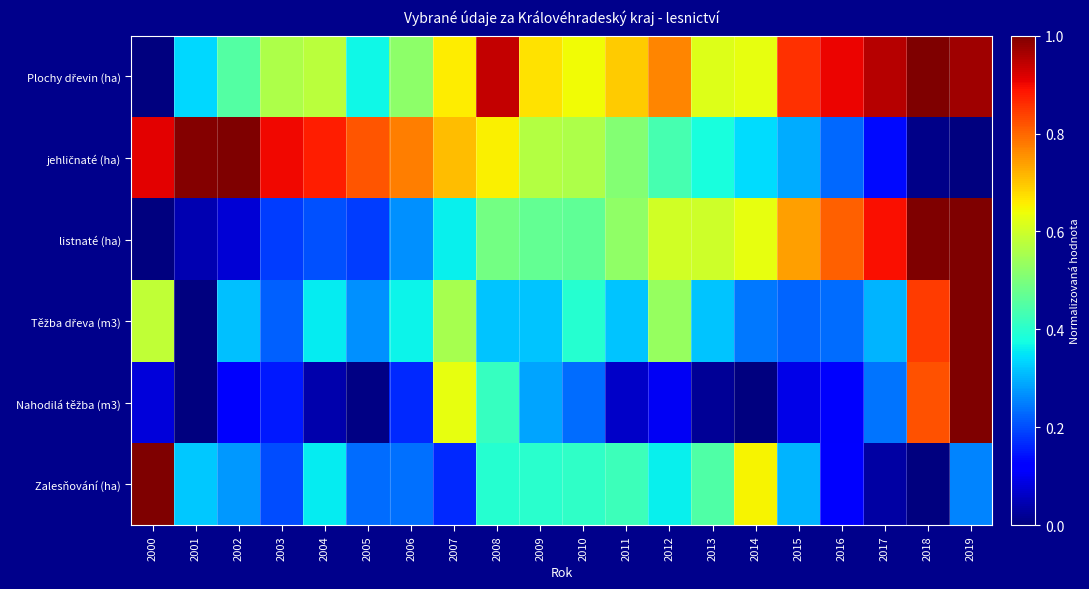

Between 2003 and 2009, which series saw the biggest shift?

jehličnaté (ha)